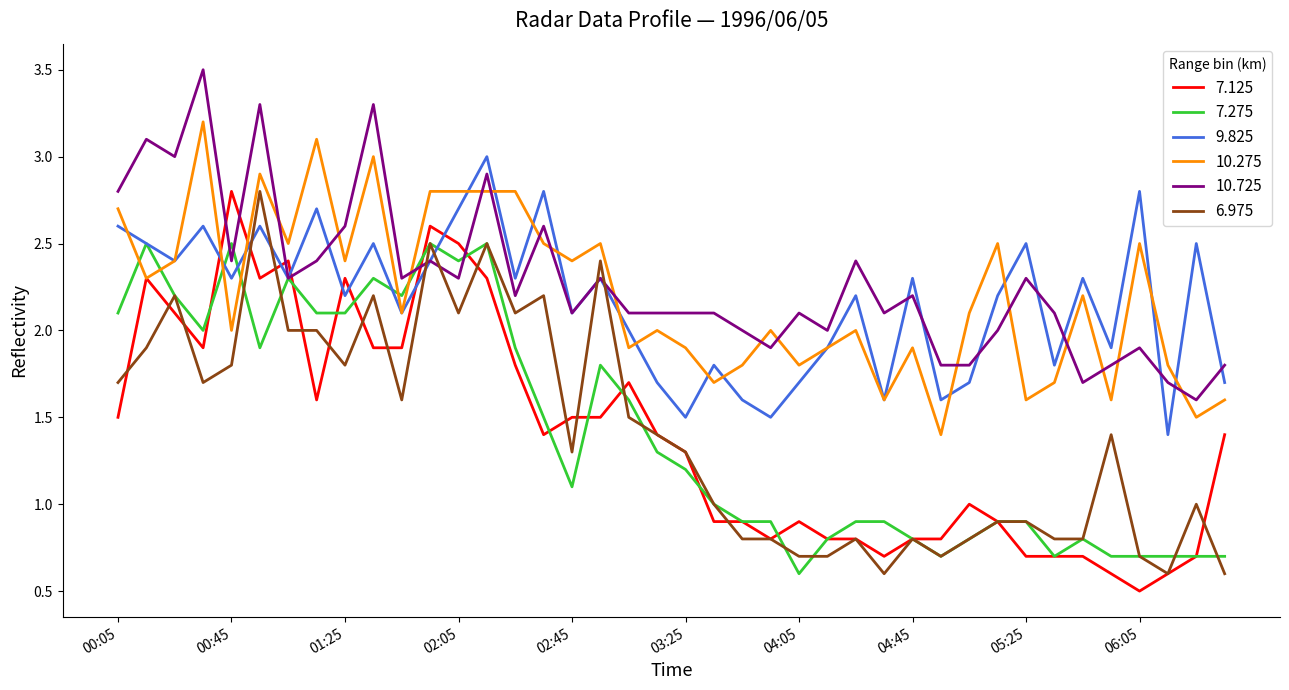

What is the minimum value shown in the chart?

0.5